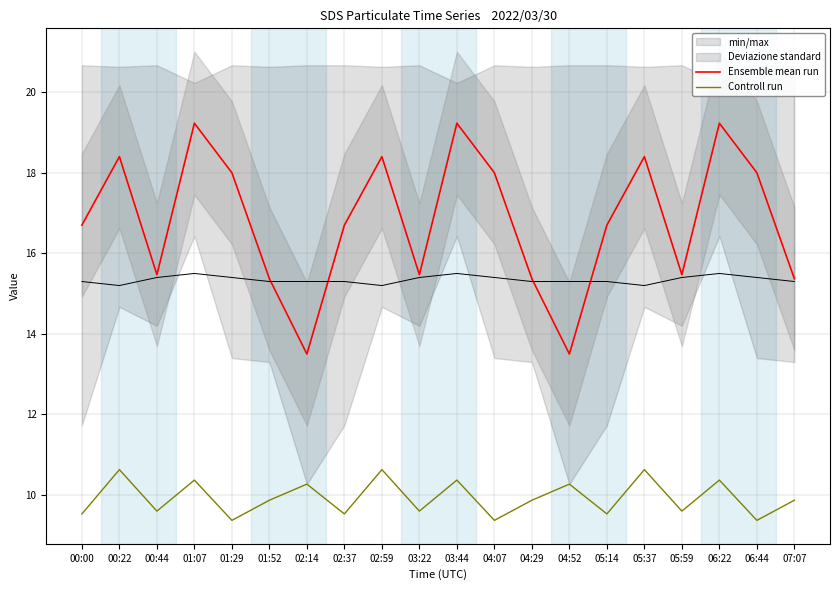

How many lines are shown in the chart?

2